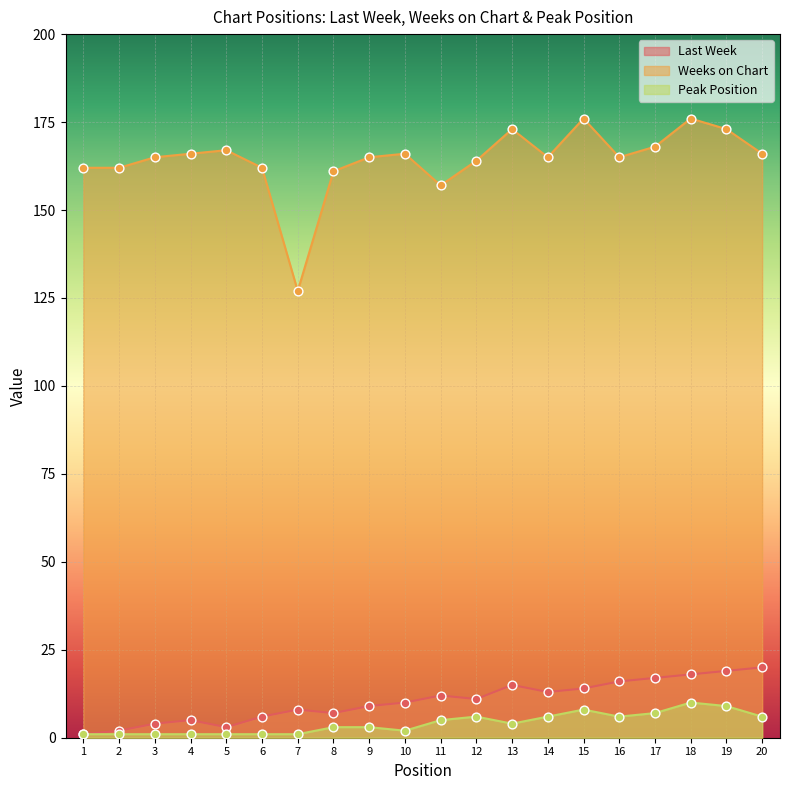

At how many categories does at least one series exceed 104?

20